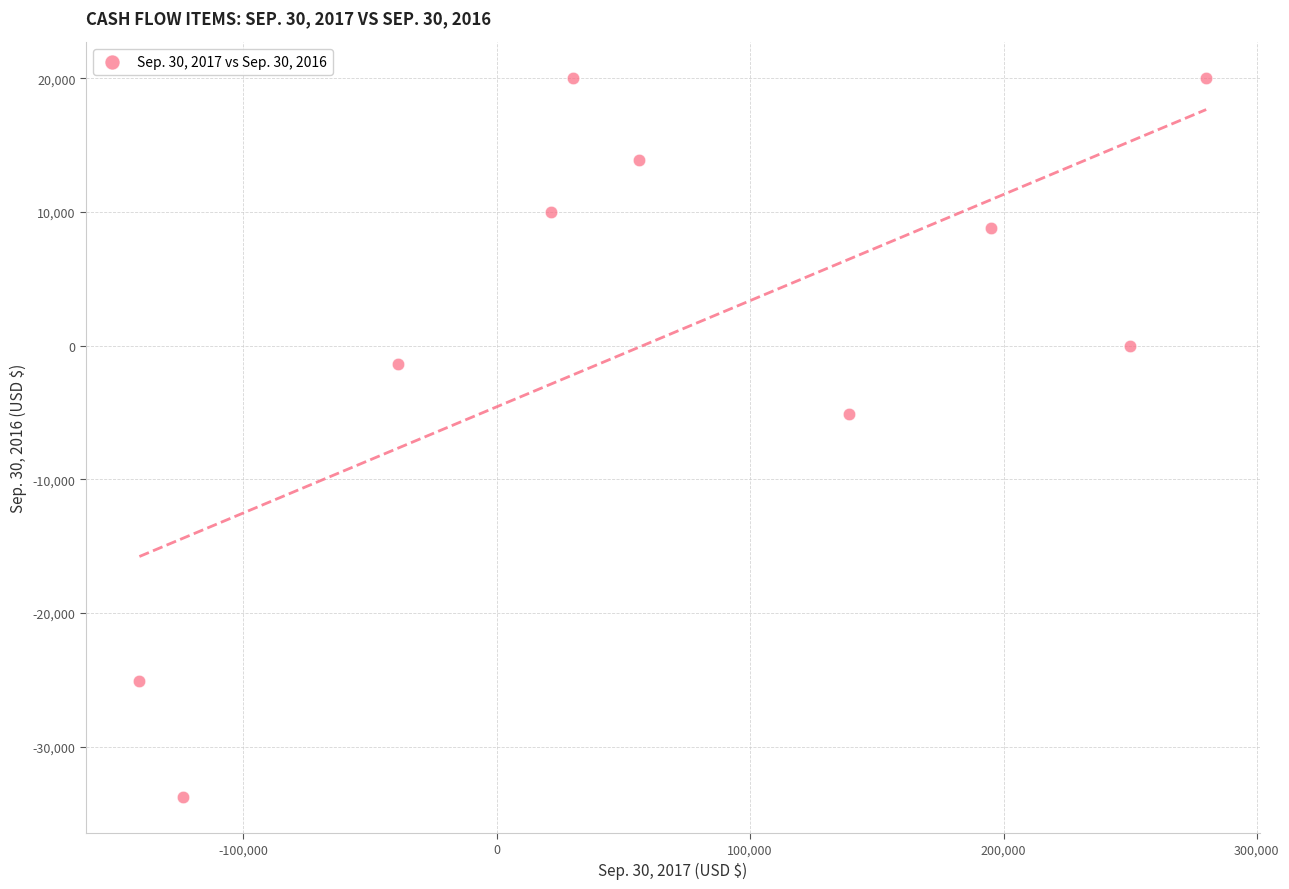

What Y value in the scatter plot is closest to -6878?

-5100